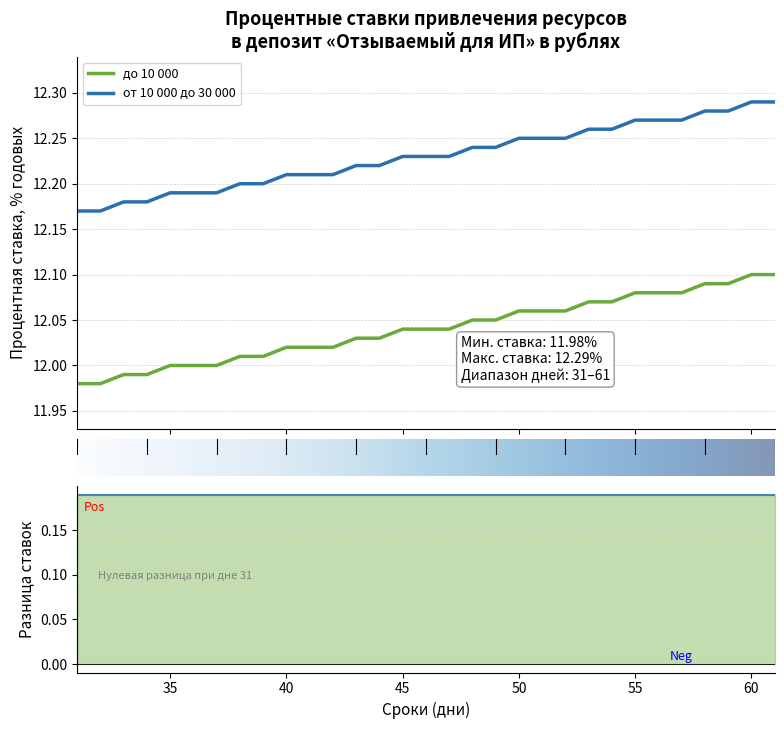

Reading left to right, transcribe all the data shown in this chart.

до 10 000: 12.0	12.0	12.0	12.0	12.0	12.0	12.0	12.0	12.0	12.0	12.0	12.0	12.0	12.0	12.0	12.0	12.0	12.1	12.1	12.1	12.1	12.1	12.1	12.1	12.1	12.1	12.1	12.1	12.1	12.1	12.1
от 10 000 до 30 000: 12.2	12.2	12.2	12.2	12.2	12.2	12.2	12.2	12.2	12.2	12.2	12.2	12.2	12.2	12.2	12.2	12.2	12.2	12.2	12.2	12.2	12.2	12.3	12.3	12.3	12.3	12.3	12.3	12.3	12.3	12.3